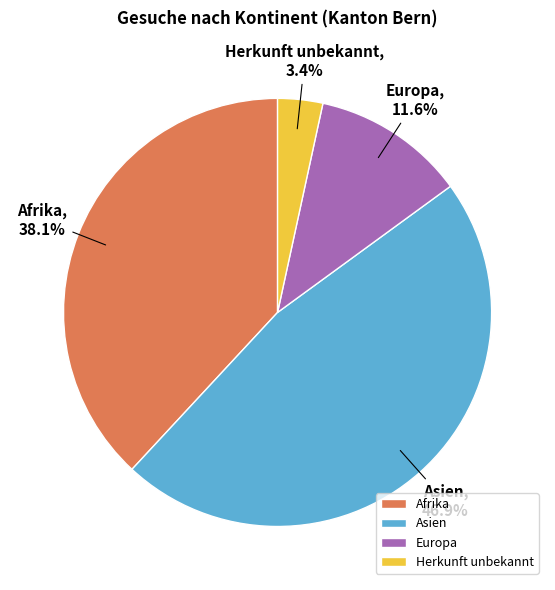

Which has a higher value, Asien or Afrika?

Asien